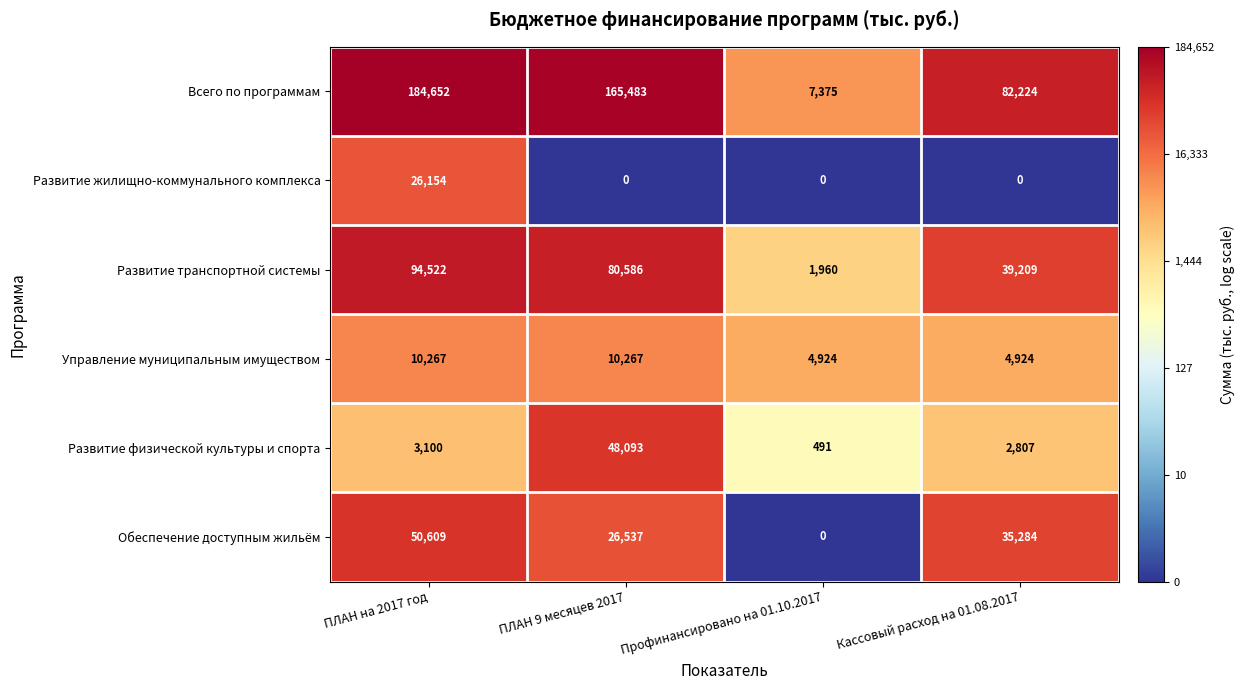

At how many categories does at least one series exceed 10?

4